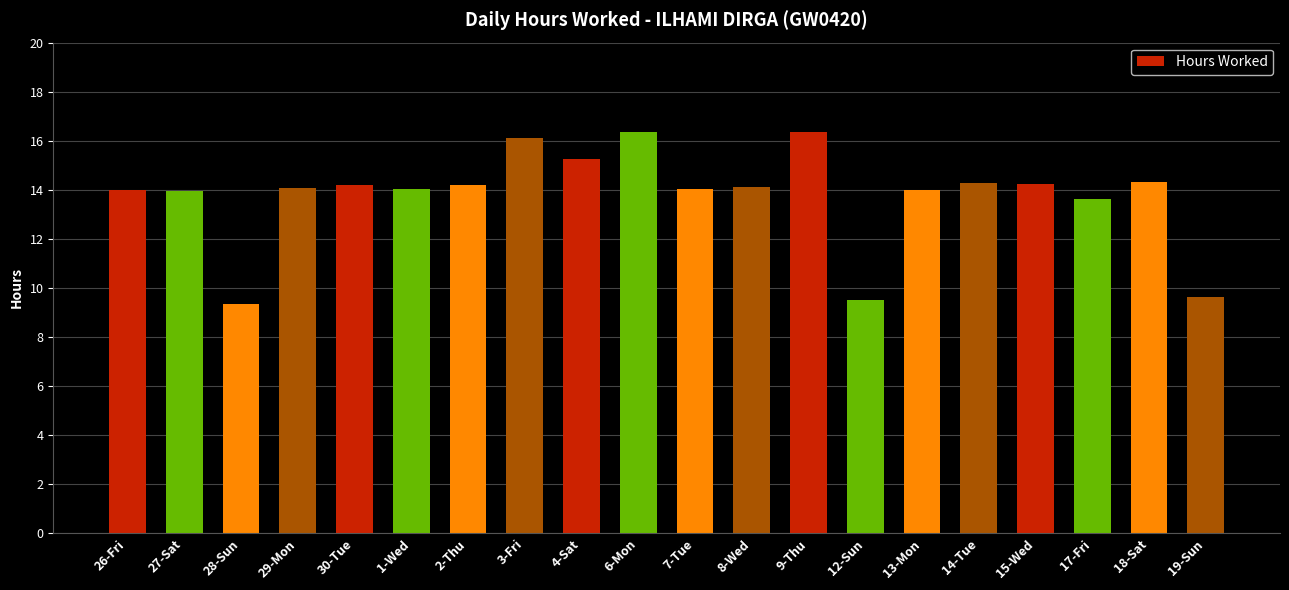

What position from the left is 15-Wed?

17